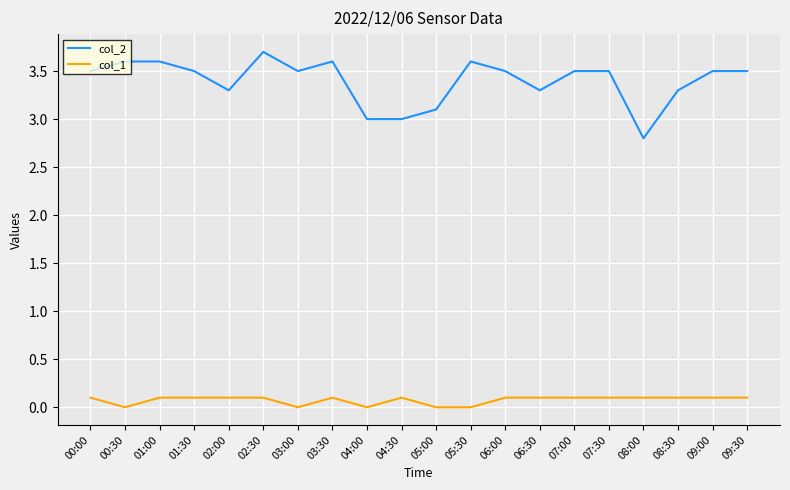

Which series has the widest spread of values?

col_2